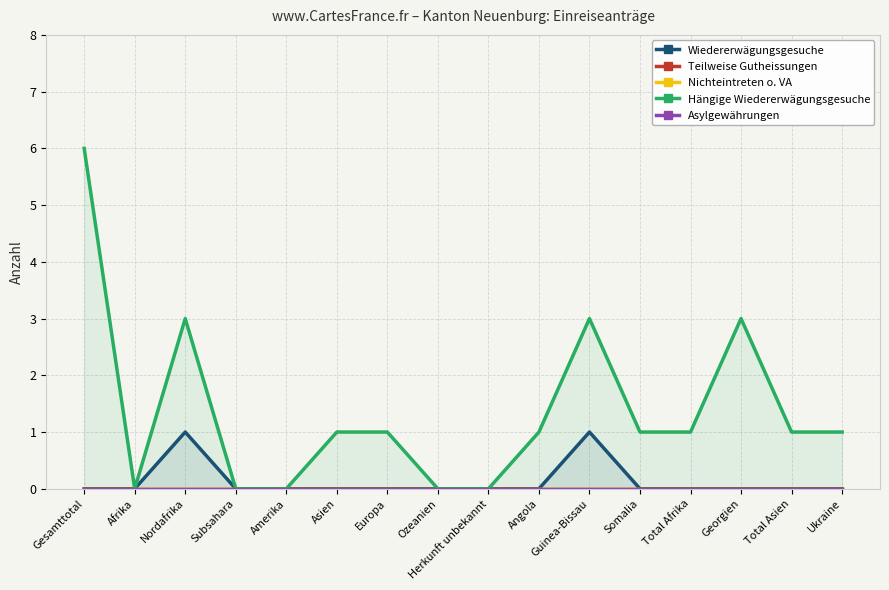

At Afrika, list the series in order from smallest to largest.

Wiedererwägungsgesuche, Teilweise Gutheissungen, Nichteintreten o. VA, Hängige Wiedererwägungsgesuche, Asylgewährungen